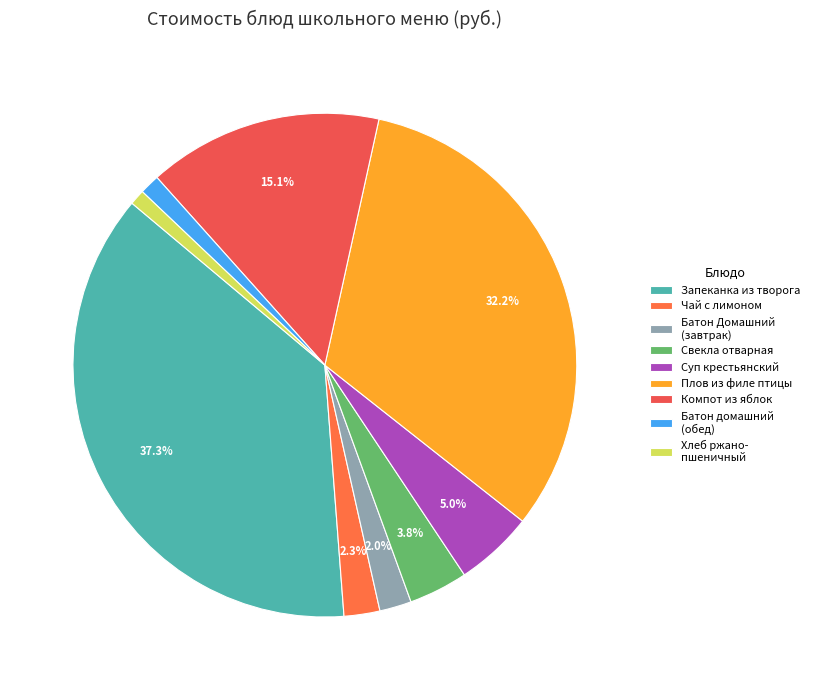

Count the number of slices in the pie.

9